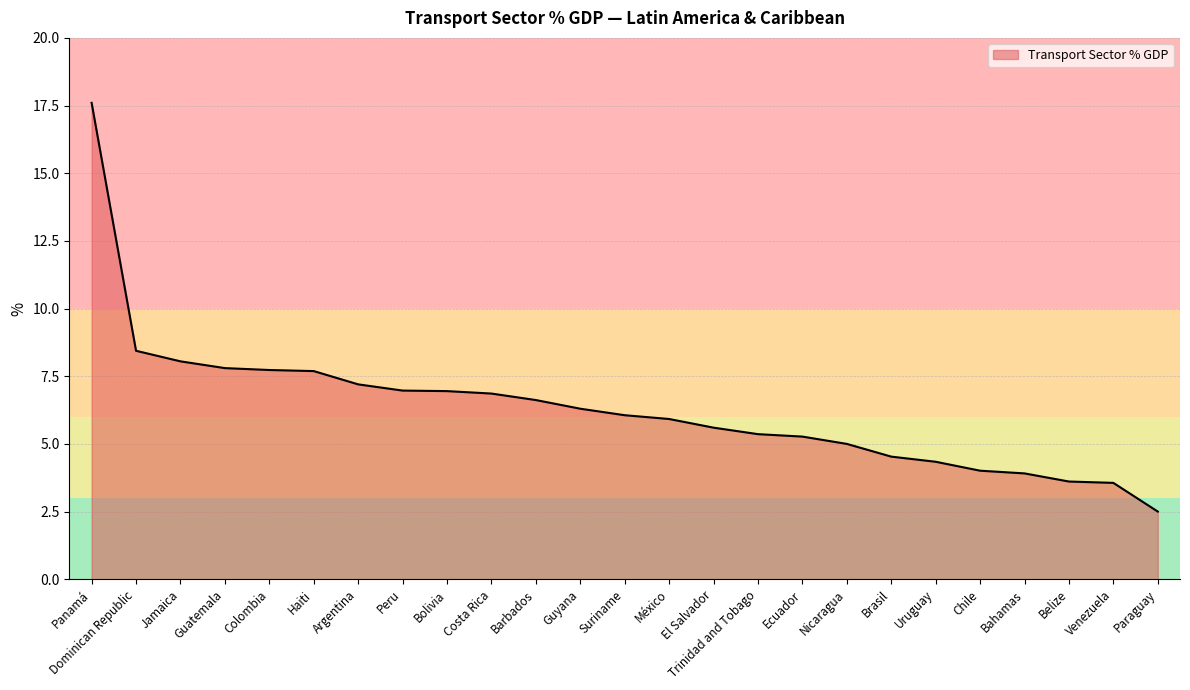

How many lines are shown in the chart?

1